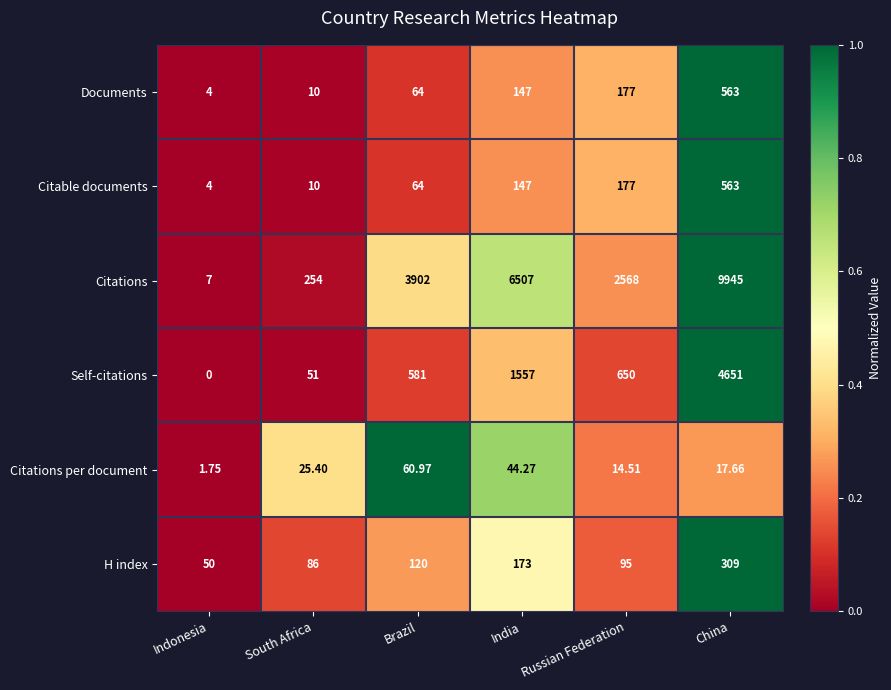

Which label corresponds to the largest value in the chart?

China